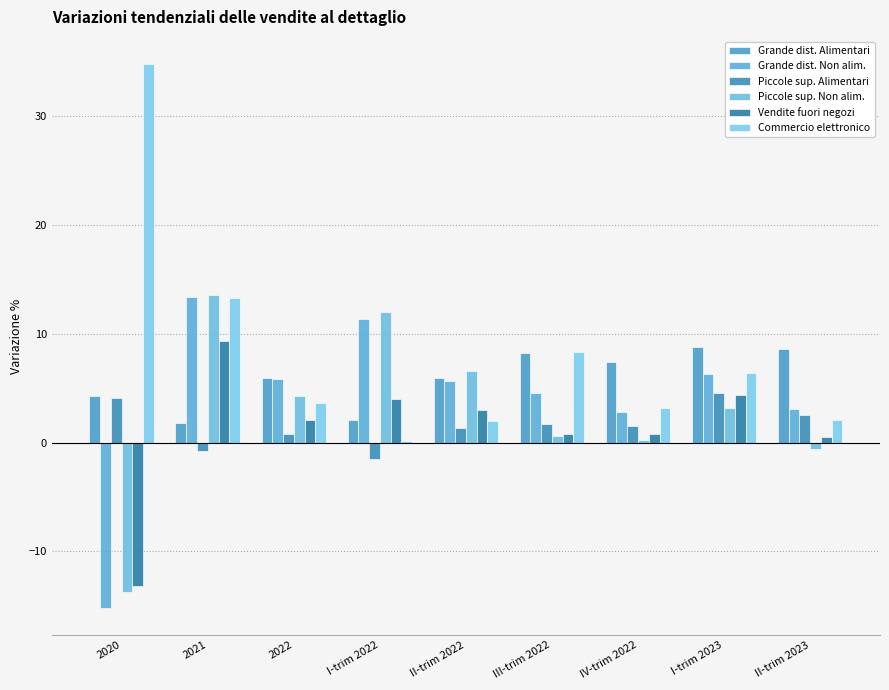

How many values in the Piccole sup. Non alim. series exceed 3?

5